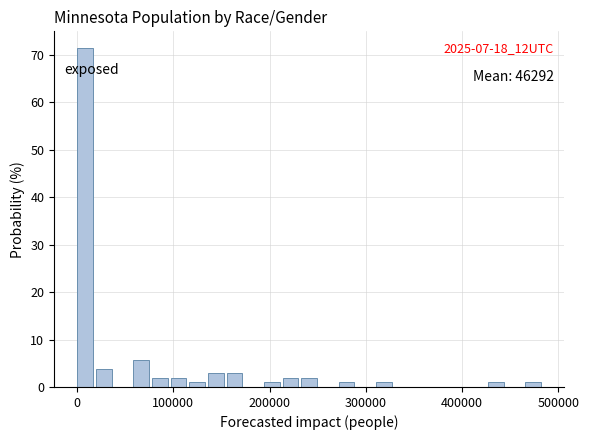

Read against the x-axis, roughly where is the centre of the tallest bar?

10000